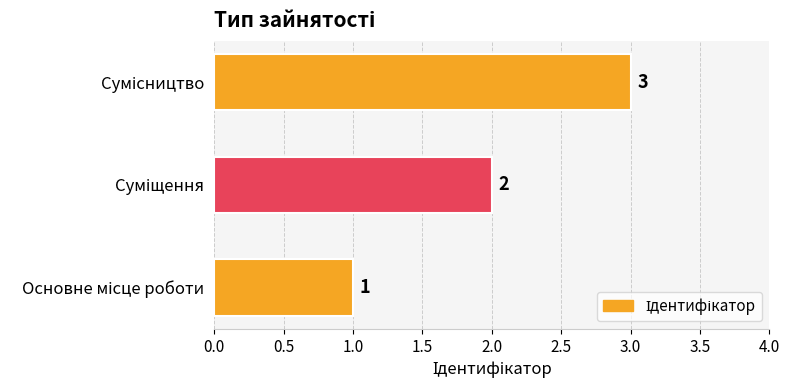

Does the chart contain stacked bars?

No